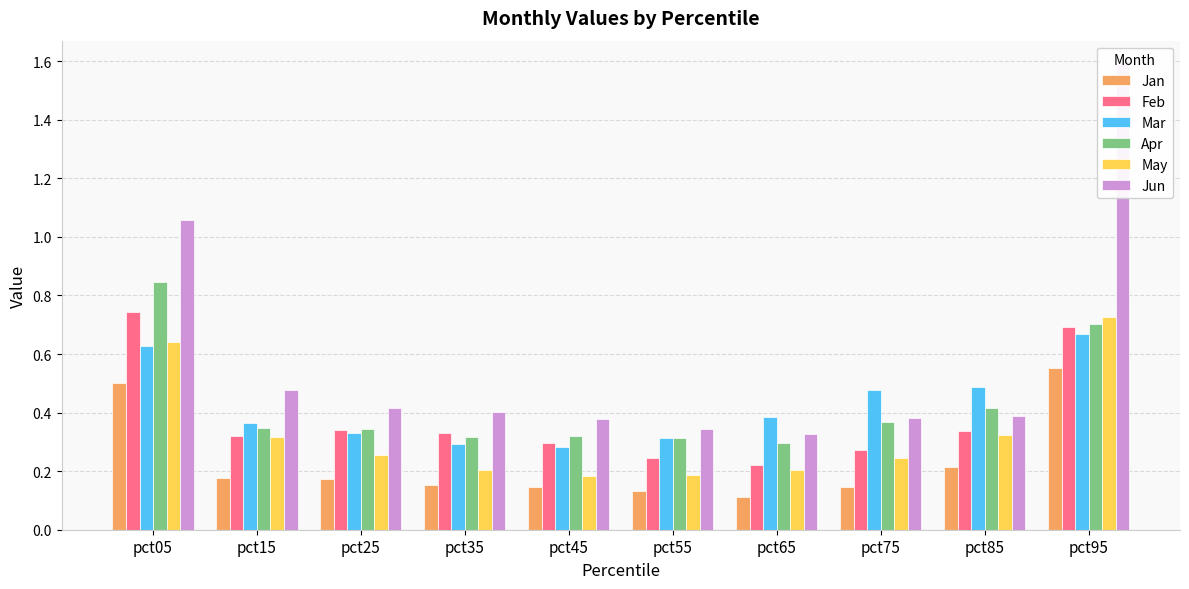

How many data points does each series have?

10